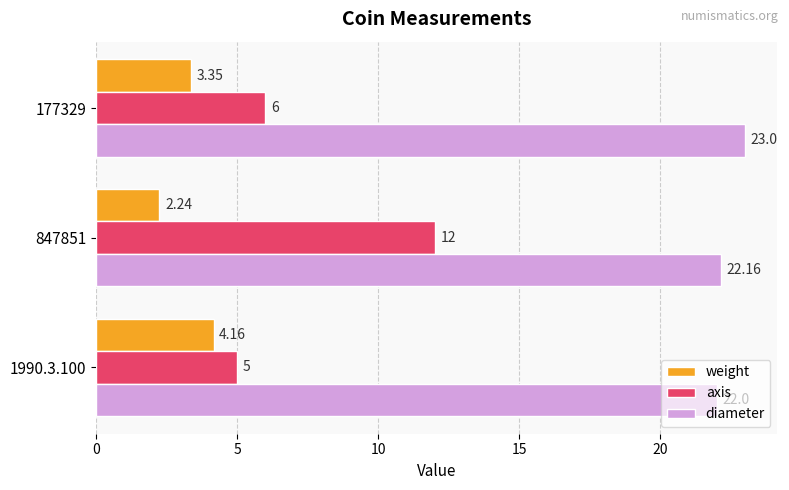

Which category has the highest value across all series?

177329